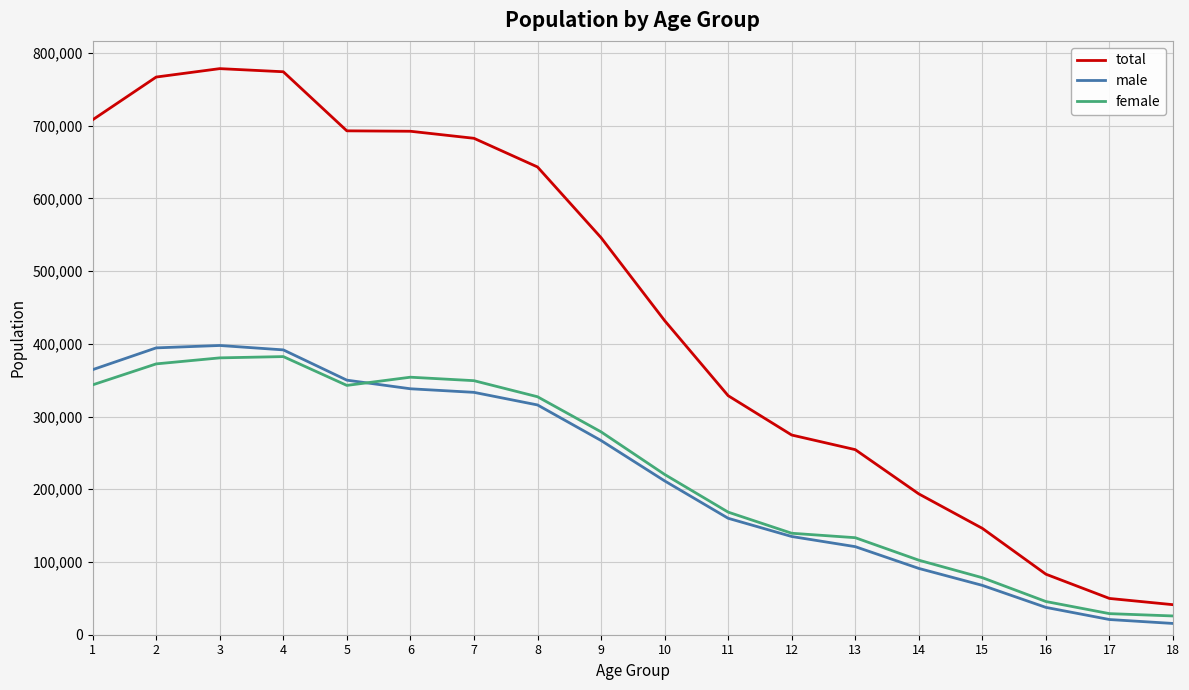

What is the difference between the highest and lowest values at 2?

394376